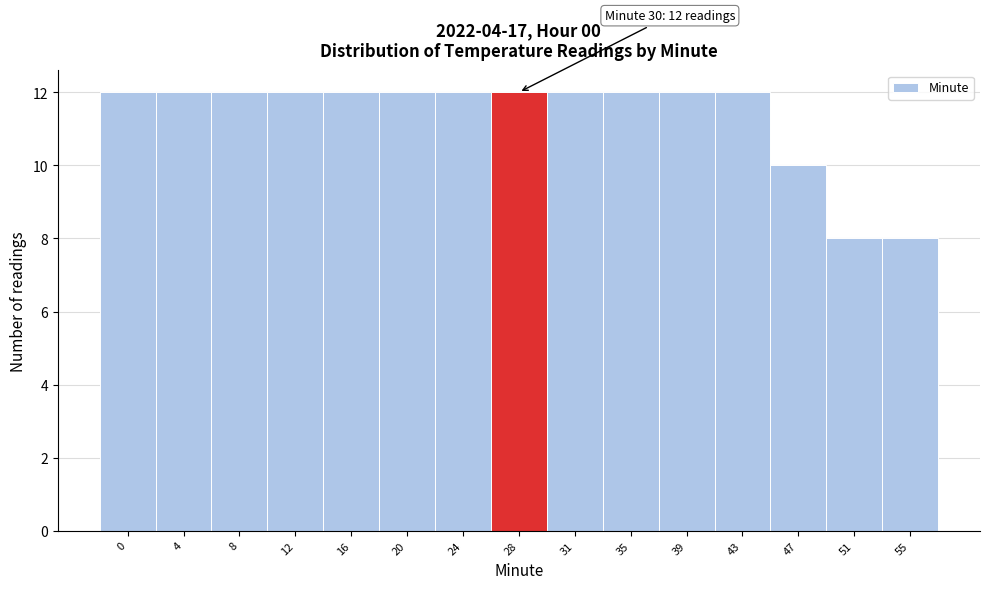

Reading left to right, extract all data points from this chart.

12	12	12	12	12	12	12	12	12	12	12	12	10	8	8